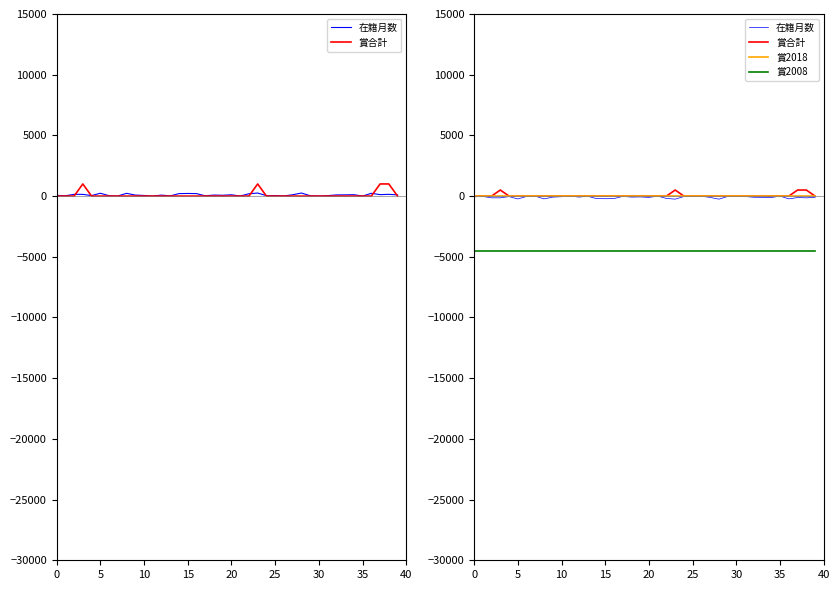

At 28, list the series in order from smallest to largest.

賞2008, 在籍月数, 賞合計, 賞2018